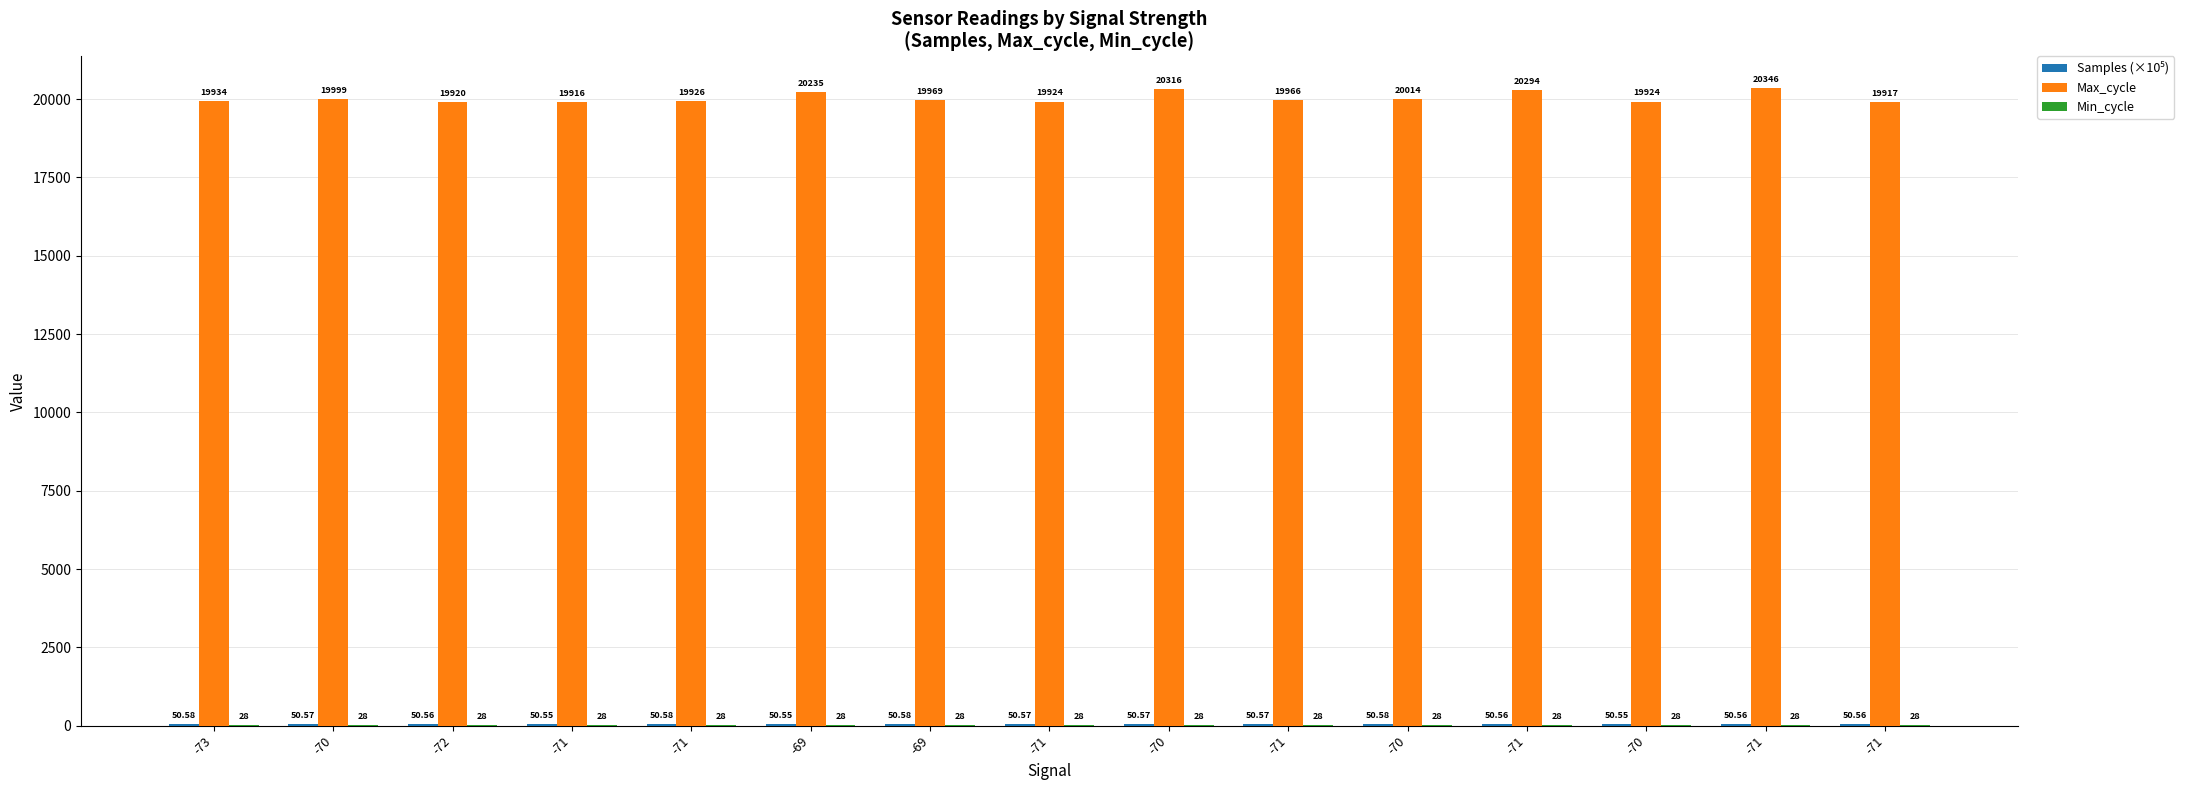

Which series has the largest total across all categories?

Max_cycle